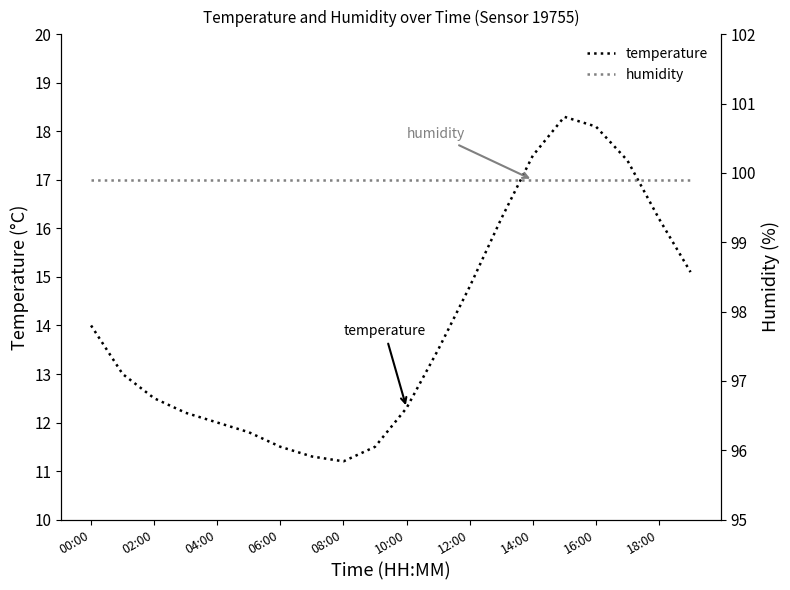

What is the maximum value shown in the chart?

99.9